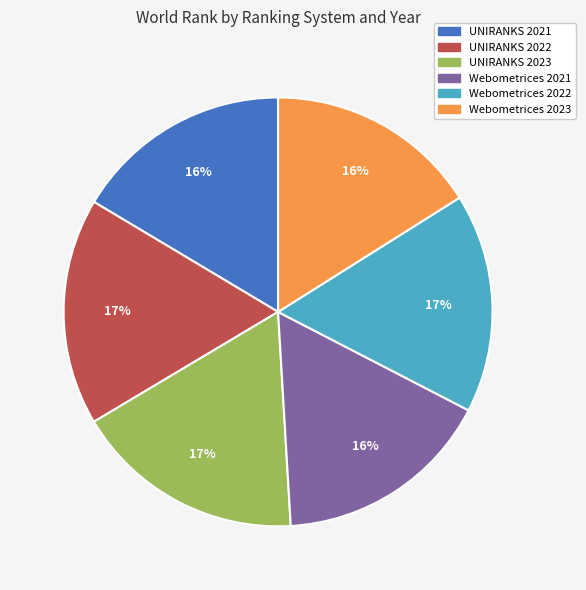

Is it true that Webometrices 2021 is 30% of the pie?

False